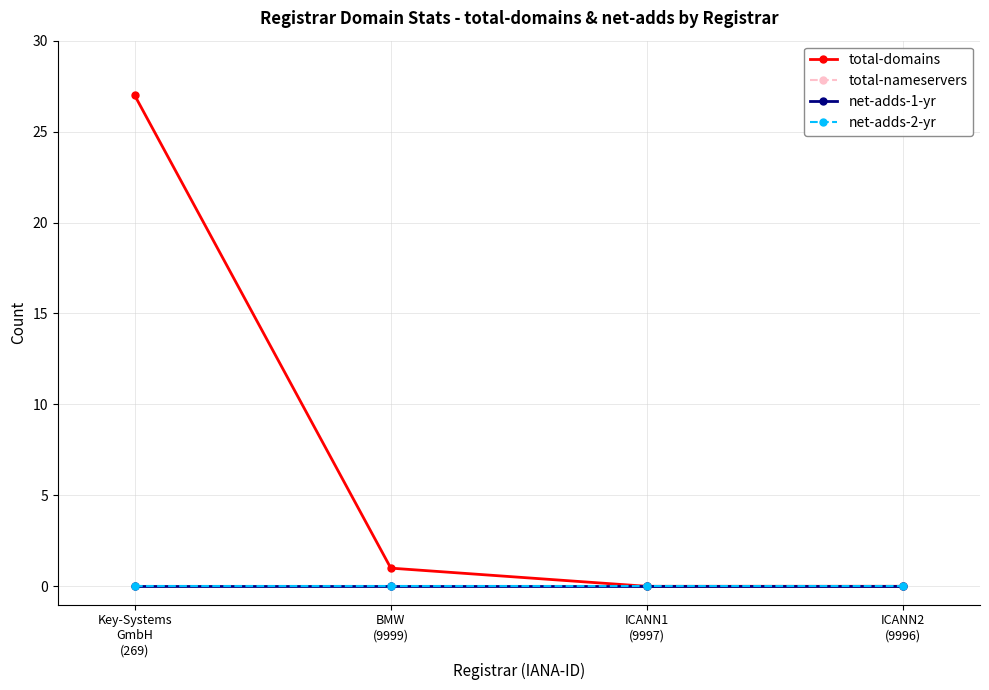

Does the chart have visible grid lines?

Yes